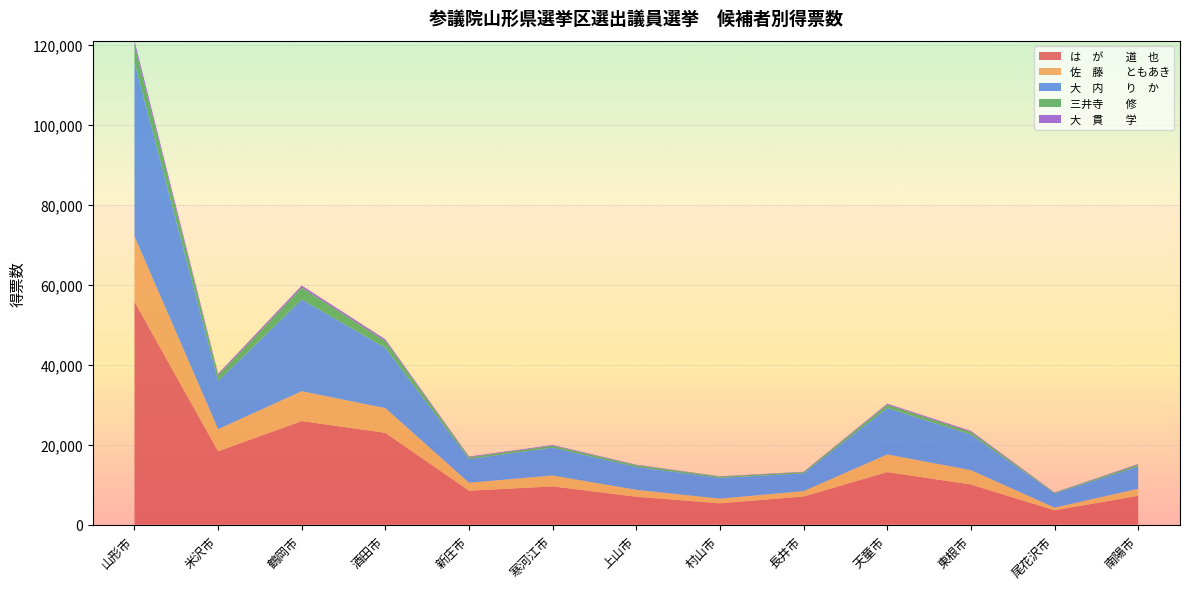

Reading left to right, transcribe all the data shown in this chart.

は　が　　道　也: 55839	18387	25934	22990	8508	9590	7000	5367	7070	13175	10065	3613	7237
佐　藤　　ともあき: 16313	5520	7471	6176	1998	2732	1724	1163	1337	4409	3592	667	1757
大　内　　り　か: 43488	12070	22923	15090	5926	6954	5727	5197	4430	11609	8894	3563	5558
三井寺　　修: 4385	1390	3001	1661	450	490	463	318	331	812	642	176	463
大　貫　　学: 1061	407	496	456	184	174	113	70	88	276	276	68	165